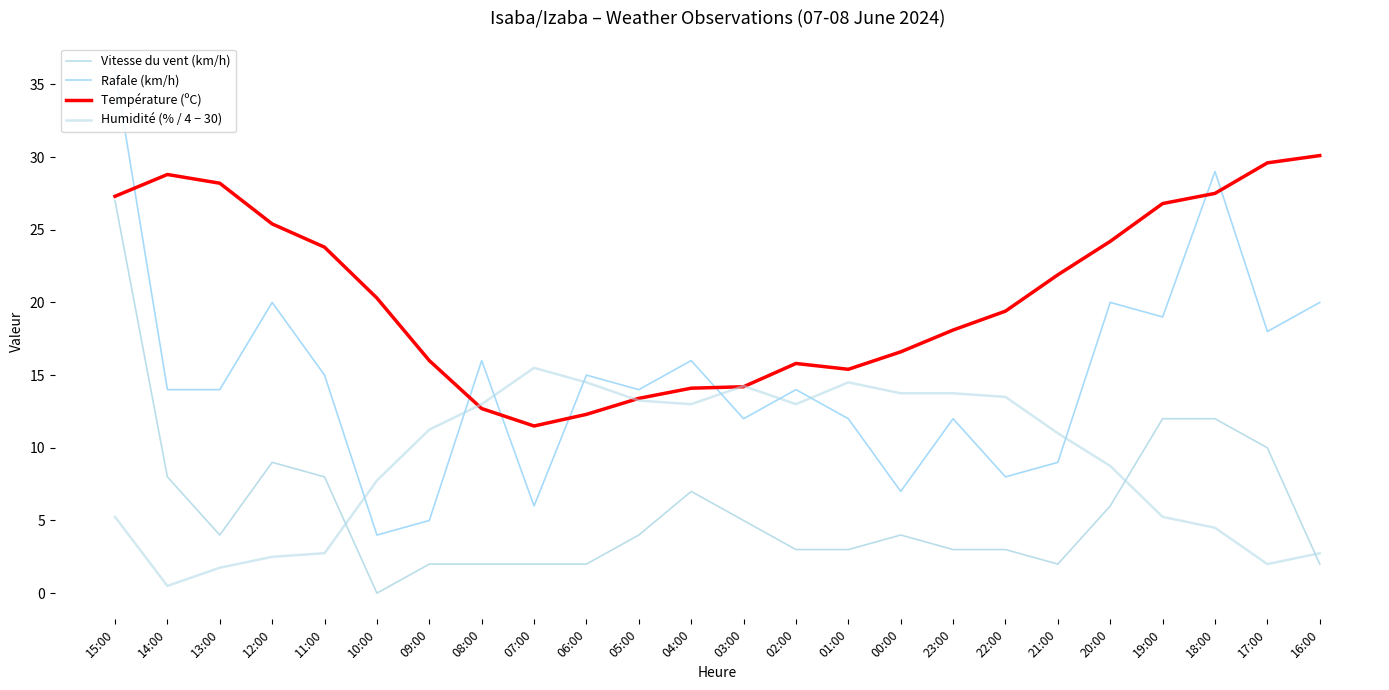

Is this an area chart (filled region under the line)?

No